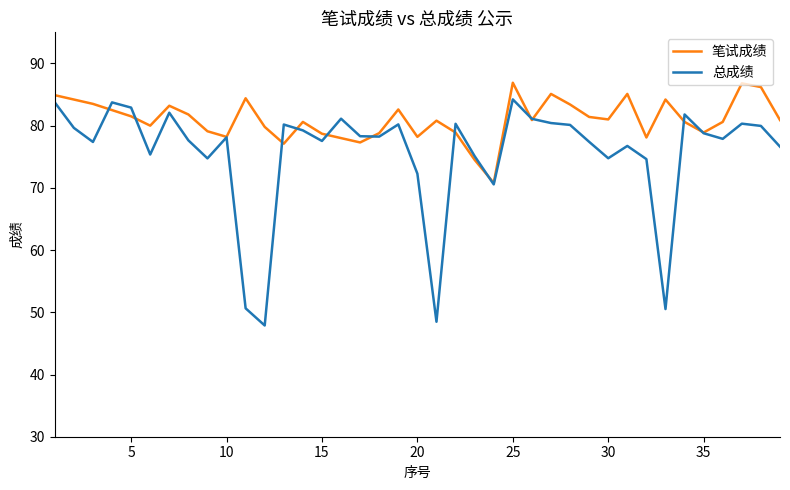

What is the maximum value shown in the chart?

86.9